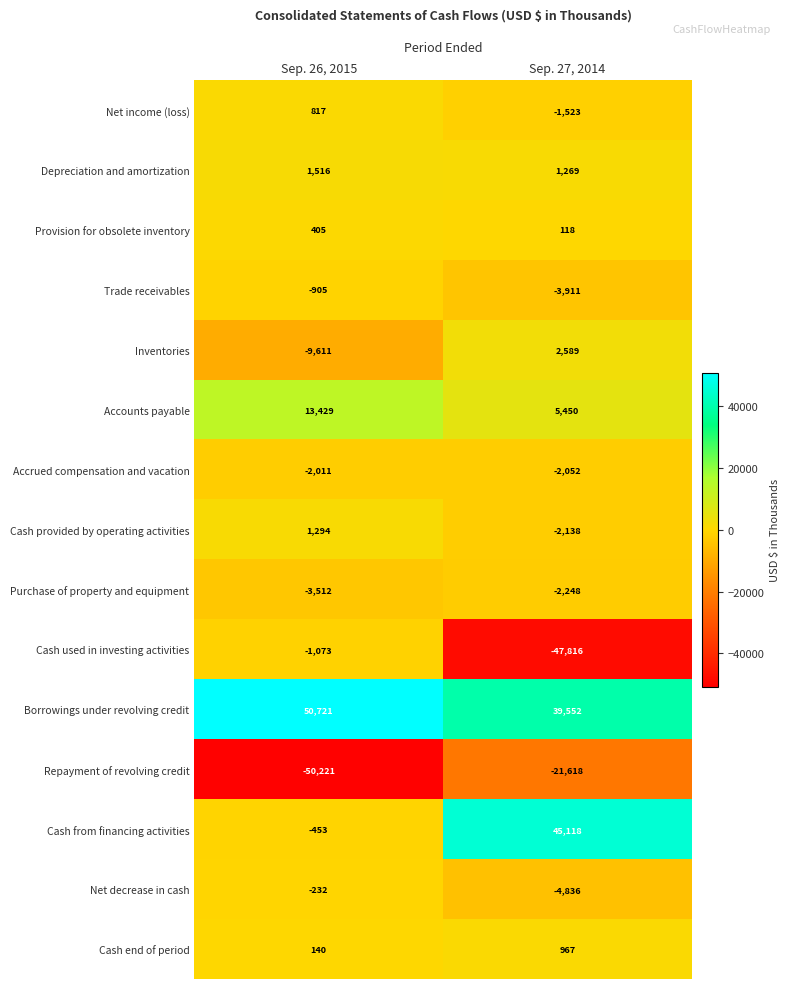

What is the difference between the highest and lowest values at Sep. 26, 2015?

100942